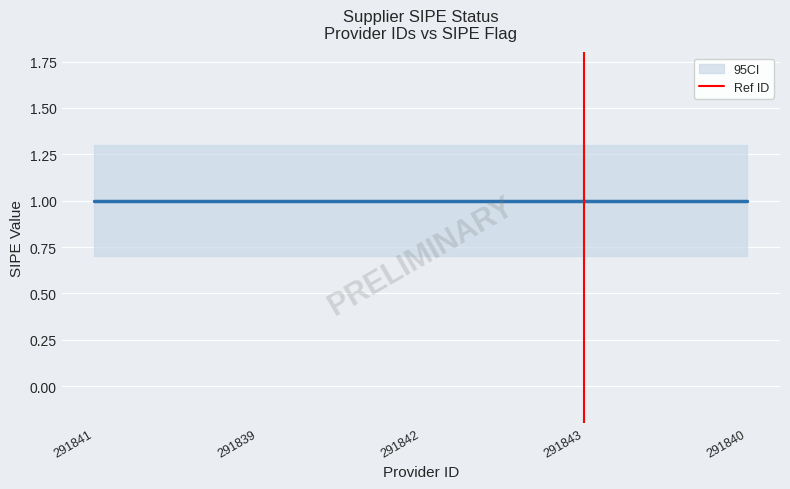

What is the value of the 2nd point from the left?

1